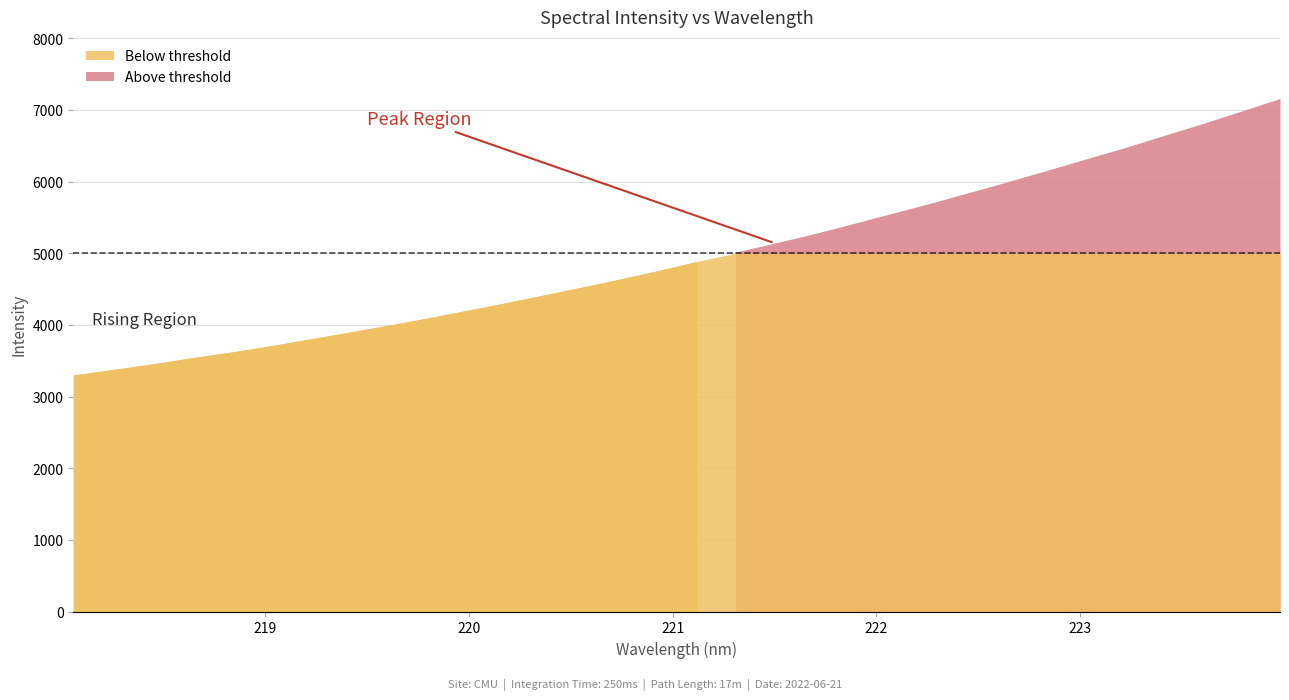

Reading left to right, what are all the values shown in this chart?

218.0596=3301.4	218.2508=3377.3	218.442=3454.0	218.6332=3538.9	218.8244=3616.7	219.0156=3703.4	219.2067=3797.5	219.3979=3891.4	219.589=3988.2	219.7801=4087.2	219.9712=4192.5	220.1623=4297.9	220.3533=4409.7	220.5444=4521.3	220.7354=4636.4	220.9264=4756.9	221.1174=4885.1	221.3083=5015.0	221.4993=5141.8	221.6902=5269.5	221.8812=5411.0	222.0721=5553.9	222.263=5697.1	222.4538=5847.3	222.6447=5999.5	222.8355=6156.4	223.0264=6315.4	223.2172=6472.9	223.408=6641.8	223.5987=6809.5	223.7895=6983.6	223.9802=7160.8